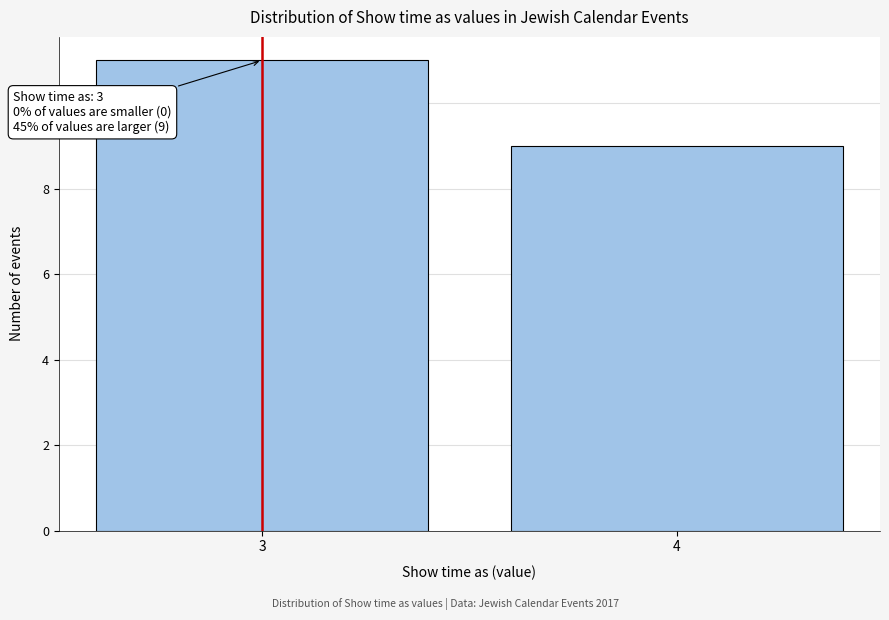

Reading right to left, what are all the values shown in this chart?

4=9	3=11